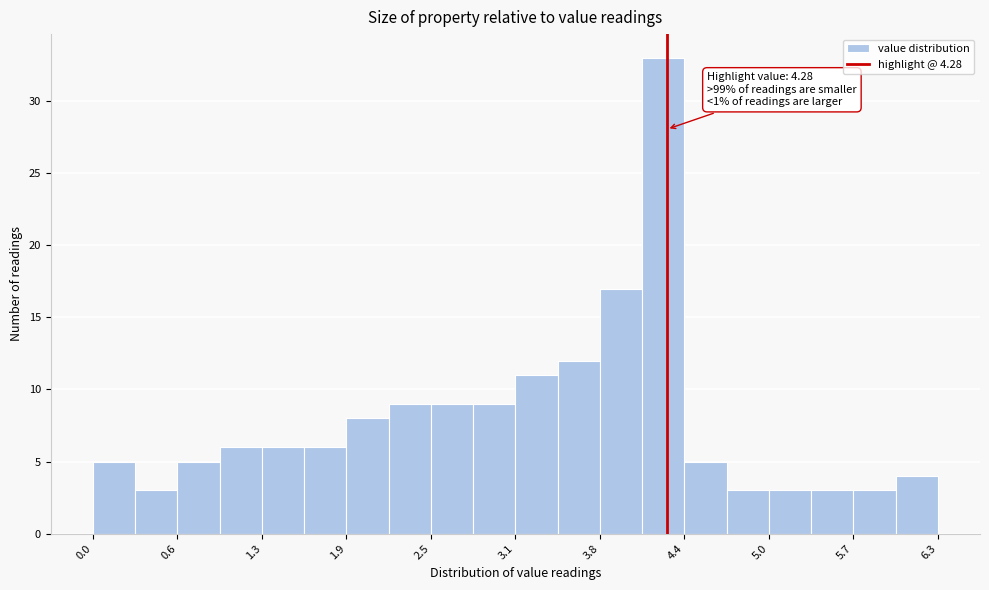

Read against the x-axis, roughly where is the centre of the tallest bar?

4.3